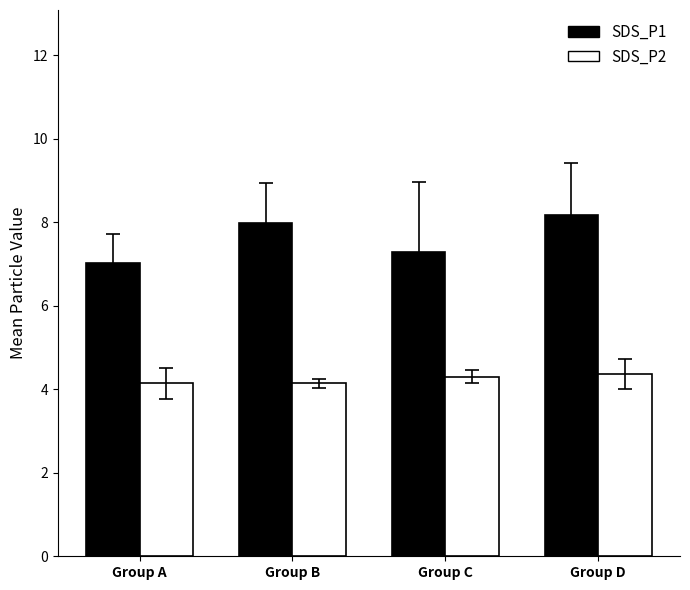

The value of SDS_P1 at Group D is 8.2. True or false?

True